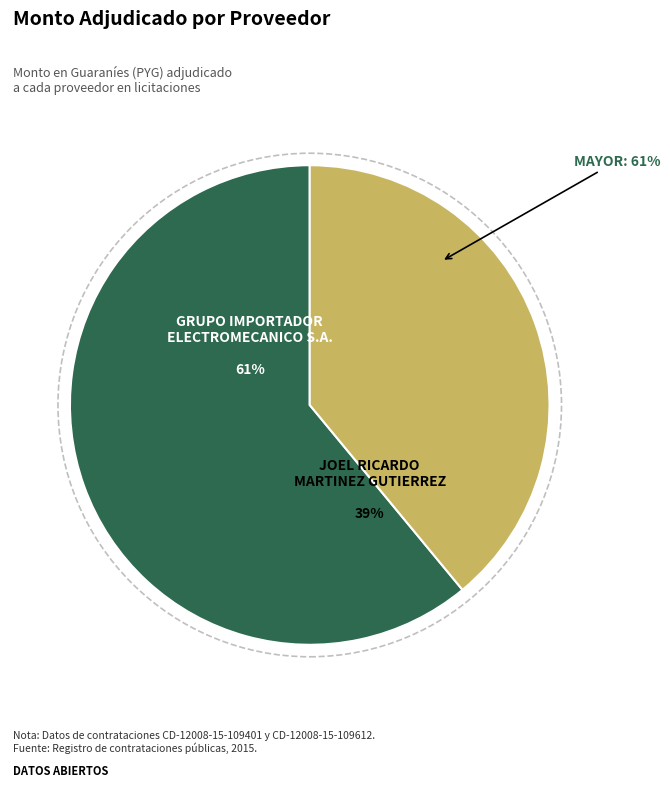

To the nearest percent, what percentage of the pie is JOEL RICARDO MARTINEZ GUTIERREZ?

39%